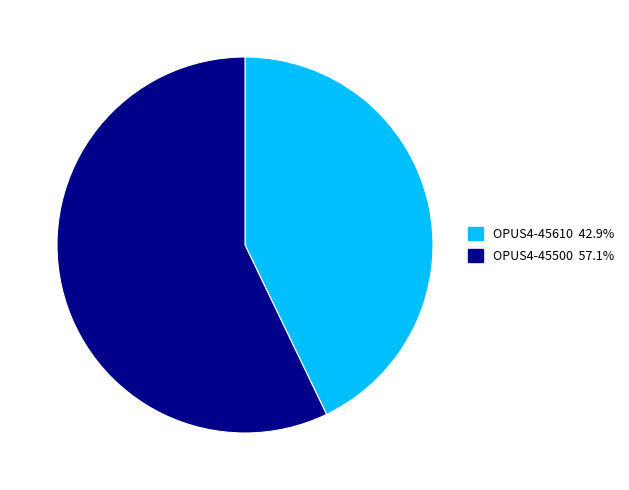

Which has a higher value, OPUS4-45610 or OPUS4-45500?

OPUS4-45500